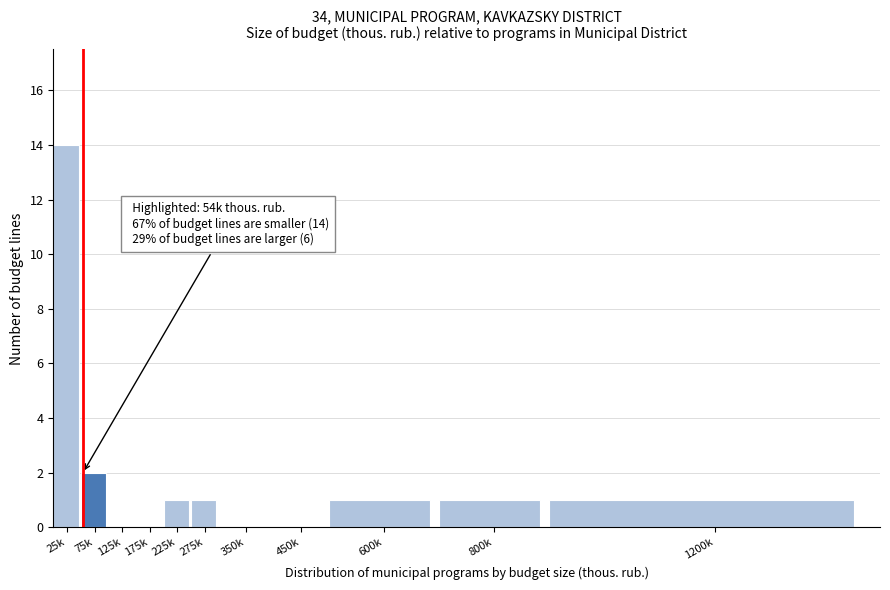

Reading left to right, list all the values displayed in this chart.

25k=14	75k=2	125k=0	175k=0	225k=1	275k=1	350k=0	450k=0	600k=1	800k=1	1200k=1